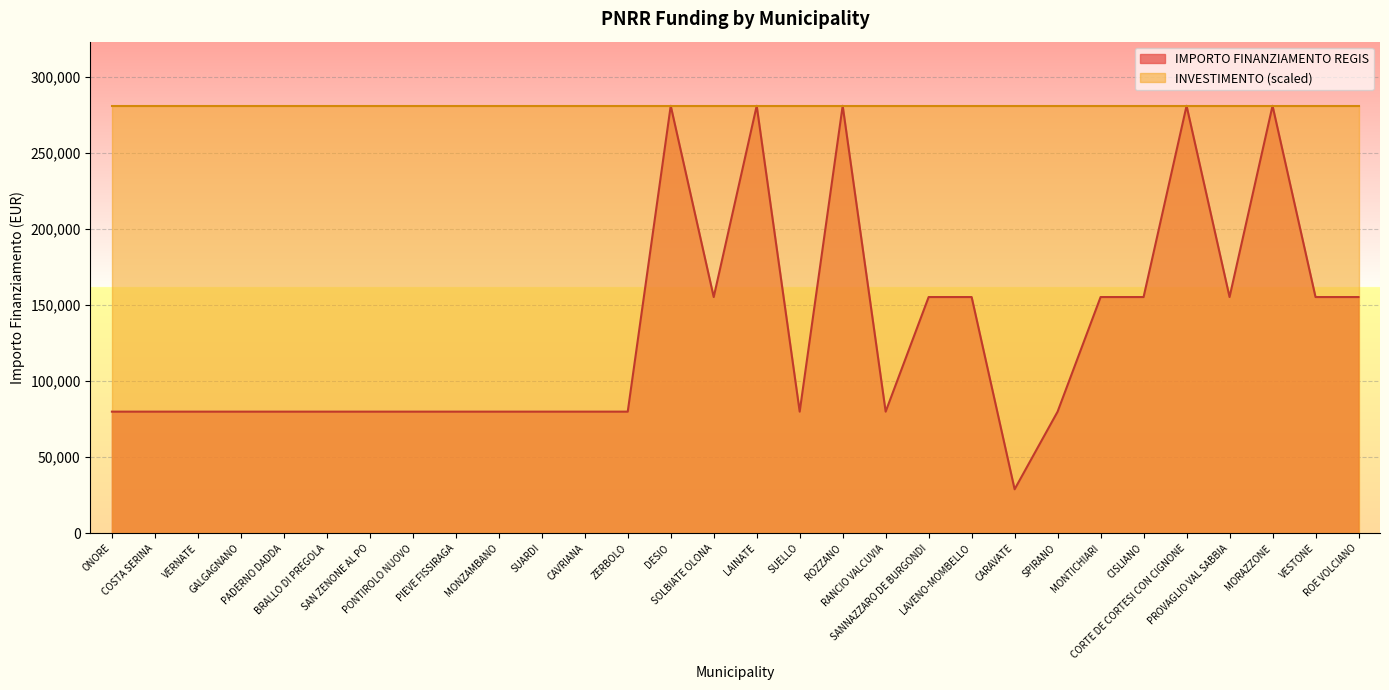

Reading left to right, list all the values displayed in this chart.

ONORE=79922	COSTA SERINA=79922	VERNATE=79922	GALGAGNANO=79922	PADERNO DADDA=79922	BRALLO DI PREGOLA=79922	SAN ZENONE AL PO=79922	PONTIROLO NUOVO=79922	PIEVE FISSIRAGA=79922	MONZAMBANO=79922	SUARDI=79922	CAVRIANA=79922	ZERBOLO=79922	DESIO=280932	SOLBIATE OLONA=155234	LAINATE=280932	SUELLO=79922	ROZZANO=280932	RANCIO VALCUVIA=79922	SANNAZZARO DE BURGONDI=155234	LAVENO-MOMBELLO=155234	CARAVATE=28902	SPIRANO=79922	MONTICHIARI=155234	CISLIANO=155234	CORTE DE CORTESI CON CIGNONE=280932	PROVAGLIO VAL SABBIA=155234	MORAZZONE=280932	VESTONE=155234	ROE VOLCIANO=155234